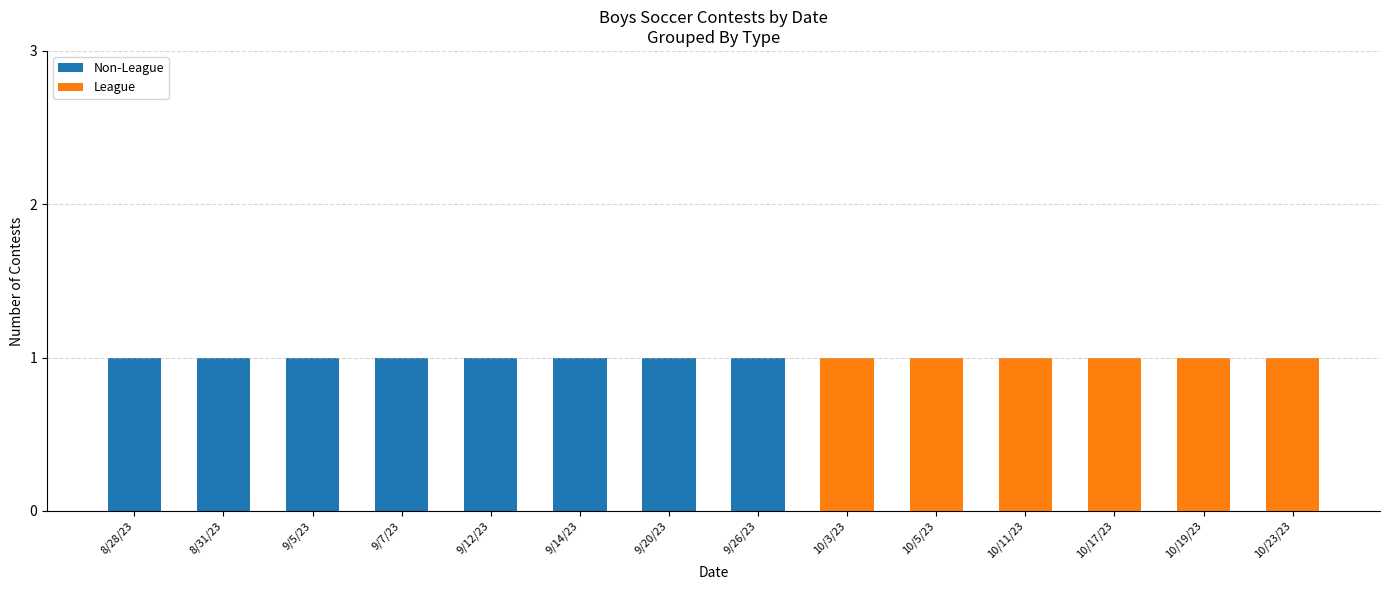

The value of Non-League at 8/28/23 is 1. True or false?

True